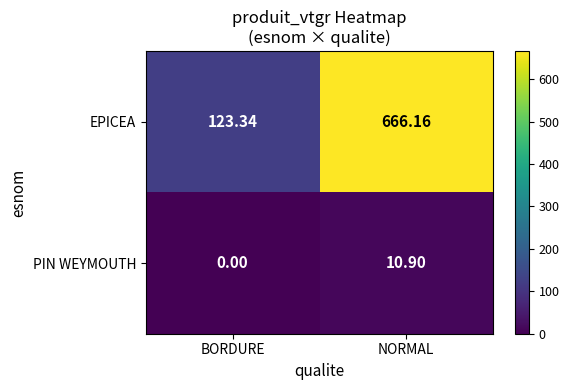

What is the spread (max minus min) of values at NORMAL?

655.3